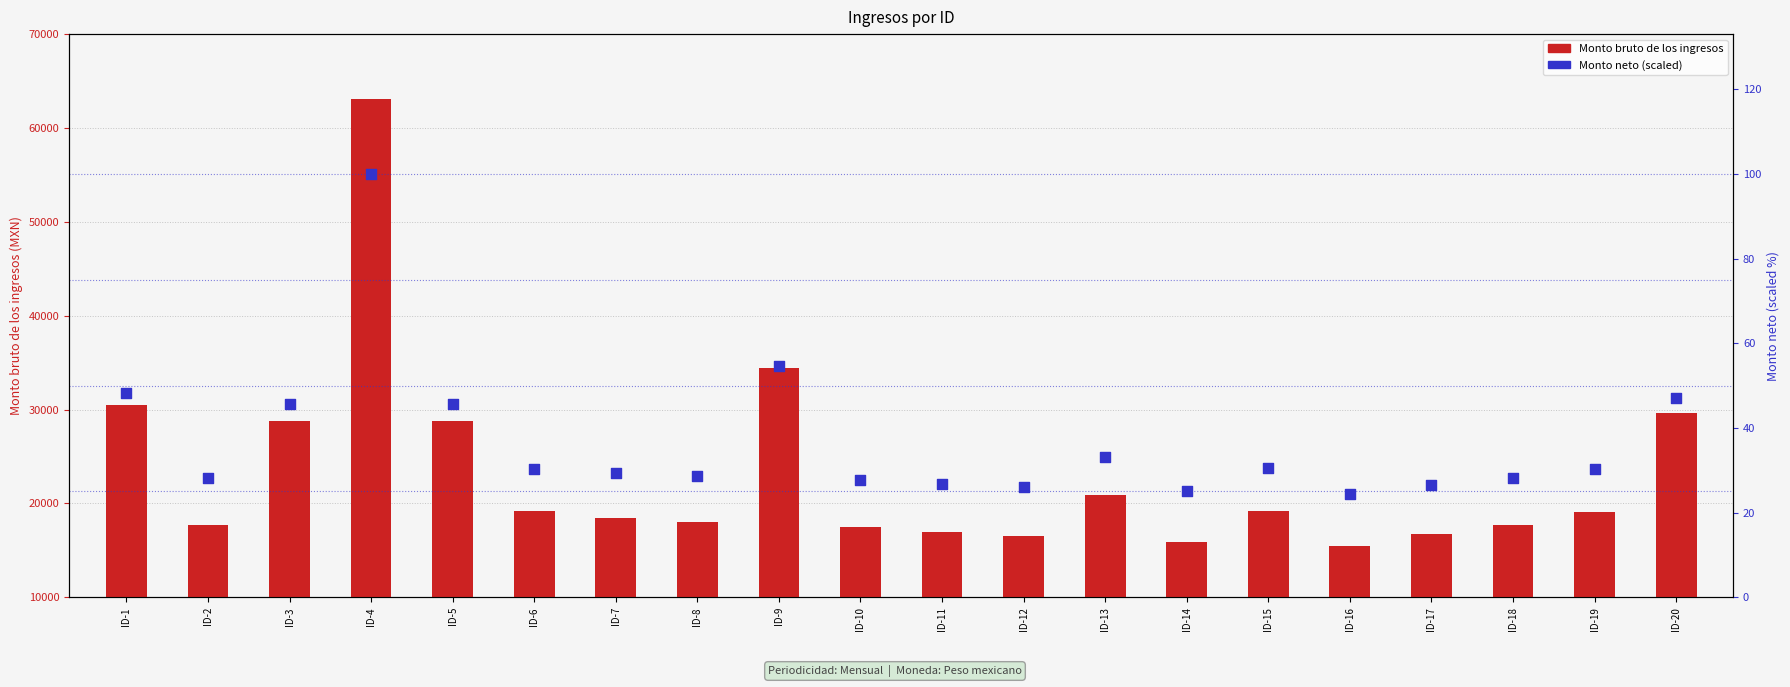

Which series has the largest total across all categories?

Monto bruto de los ingresos